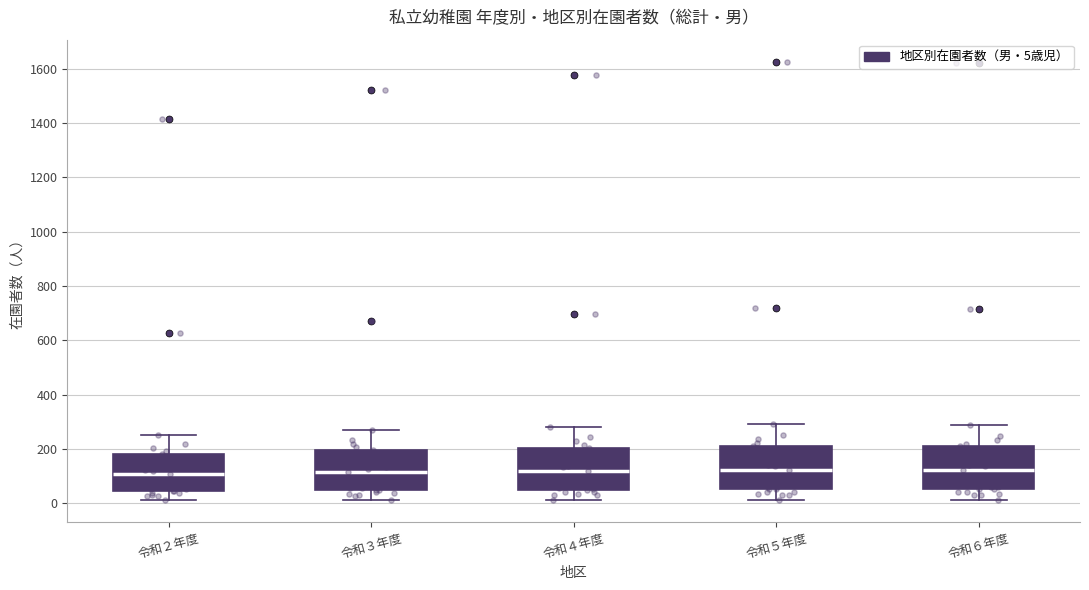

Where is the lower edge of the box for 令和４年度 on the y-axis? The values are not printed on the chart, so give them approximately, as read against the axis.

40